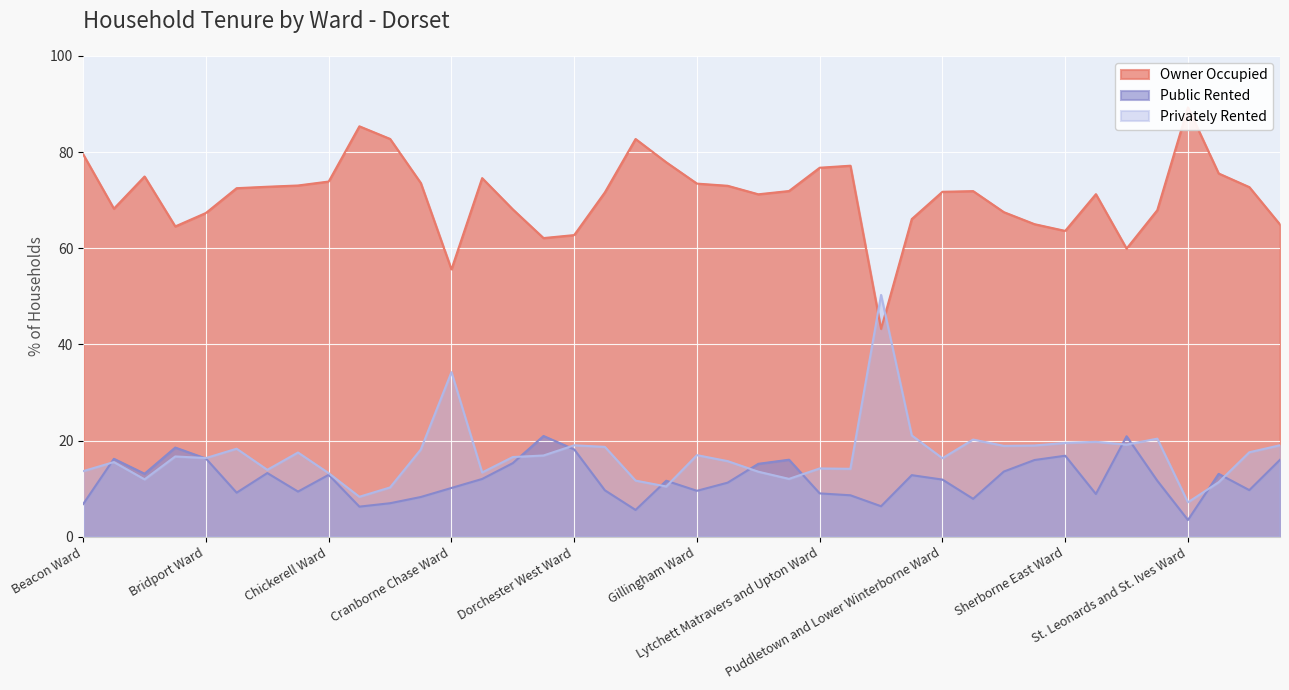

What is the difference between the maximum and minimum values in the Public Rented series?

17.5